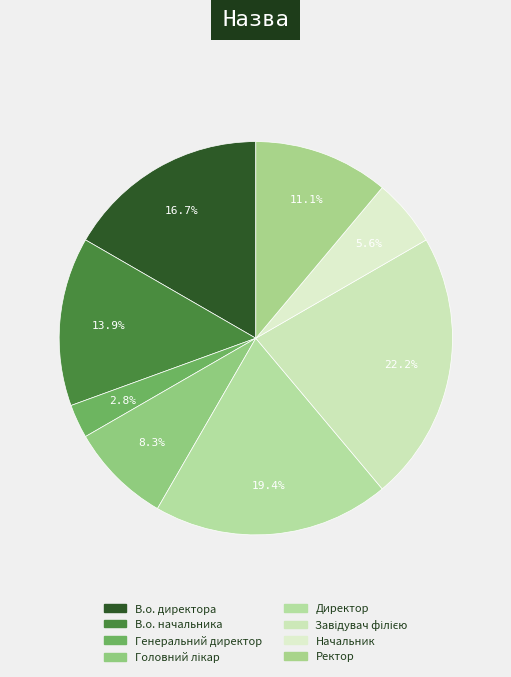

To the nearest percent, what is the combined percentage of Ректор and Генеральний директор?

14%